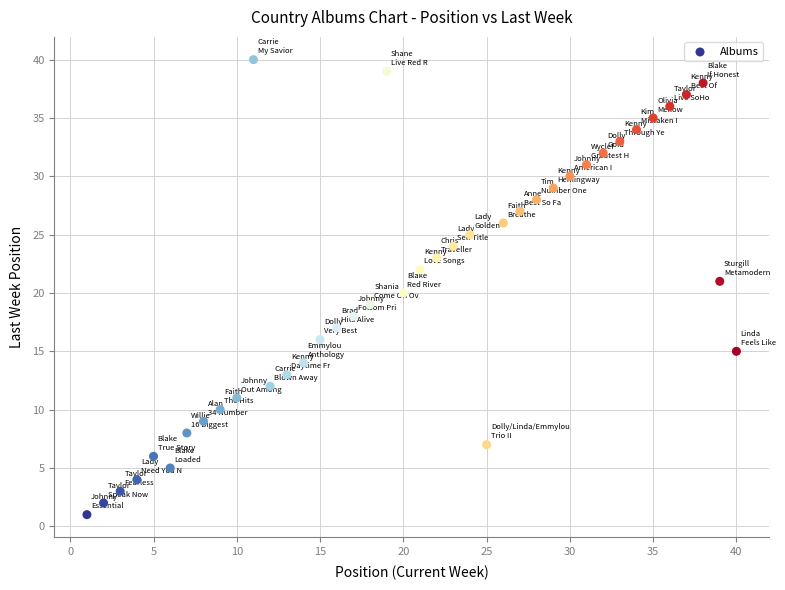

What is the range of X values (max minus min)?

39